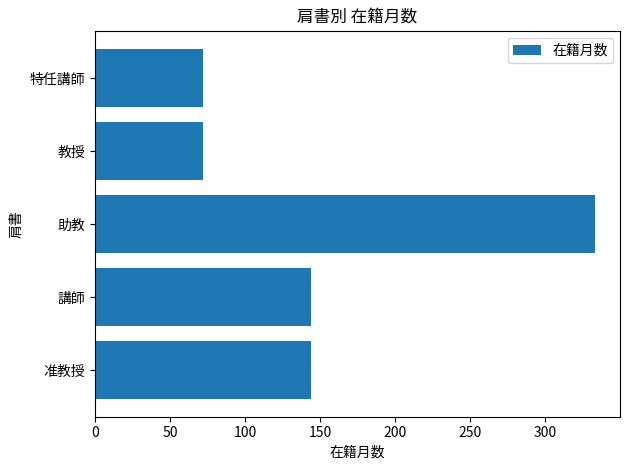

Is it true that the value at 助教 is 184?

False